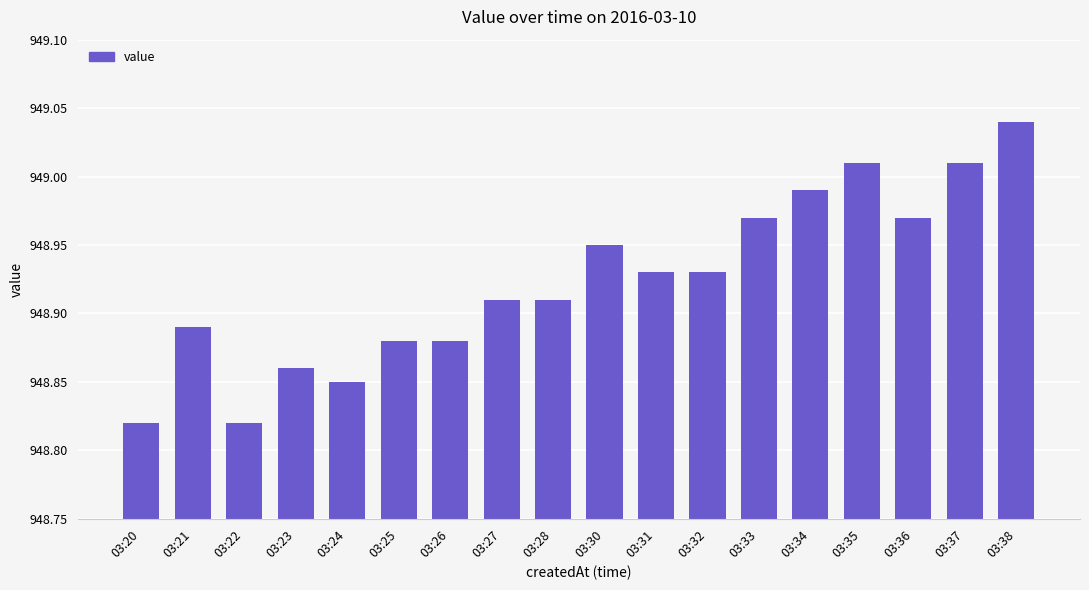

What is the ratio of the value at 03:34 to the value at 03:24?

1.0